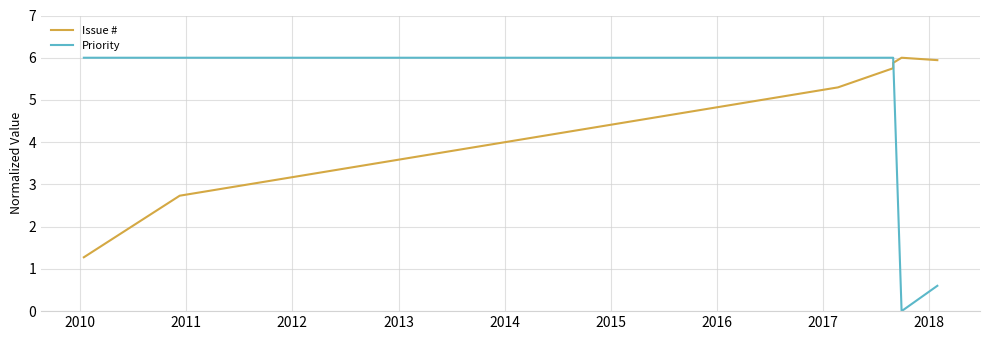

What is the difference between the maximum and minimum values in the Priority series?

6.0